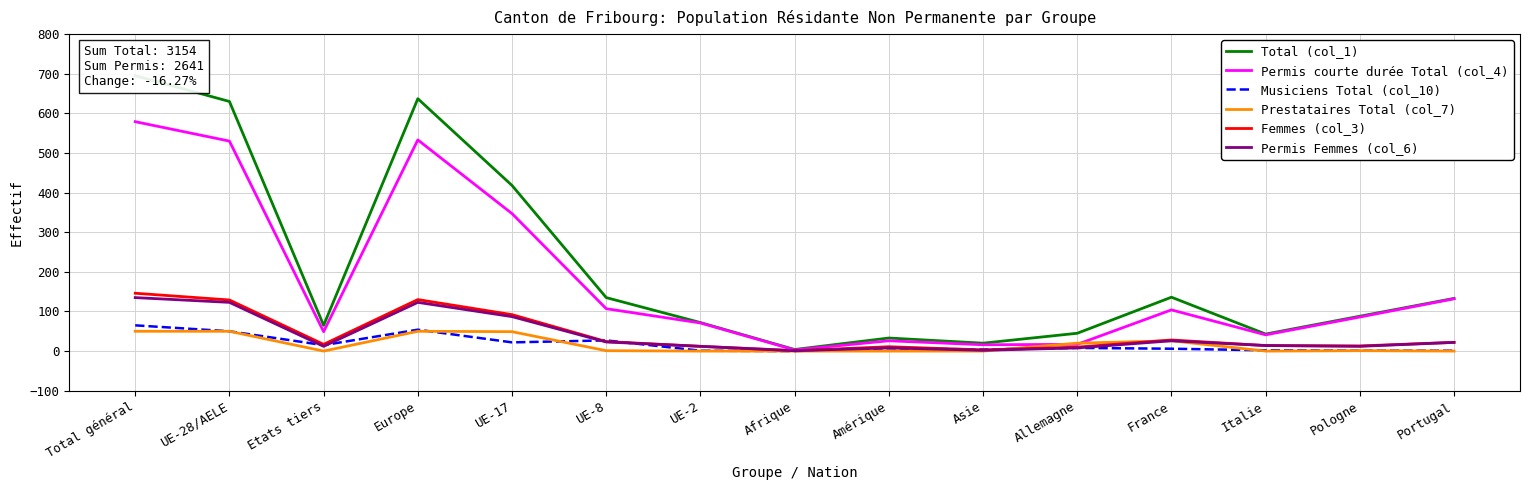

Which series has the largest total across all categories?

Total (col_1)